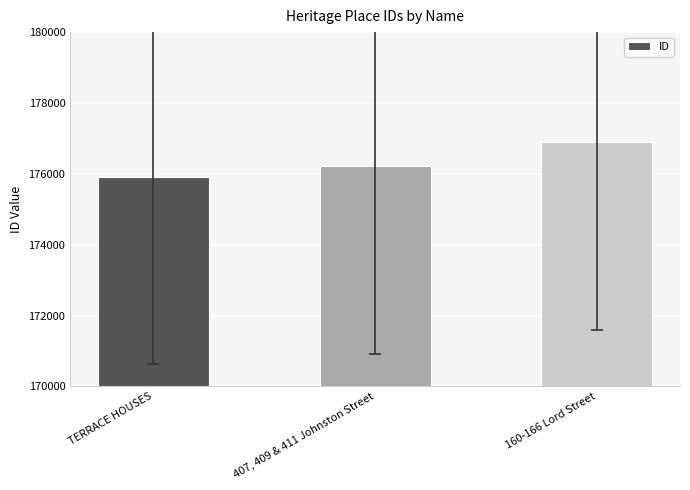

List the labels in order of value, smallest first.

TERRACE HOUSES, 407, 409 & 411 Johnston Street, 160-166 Lord Street